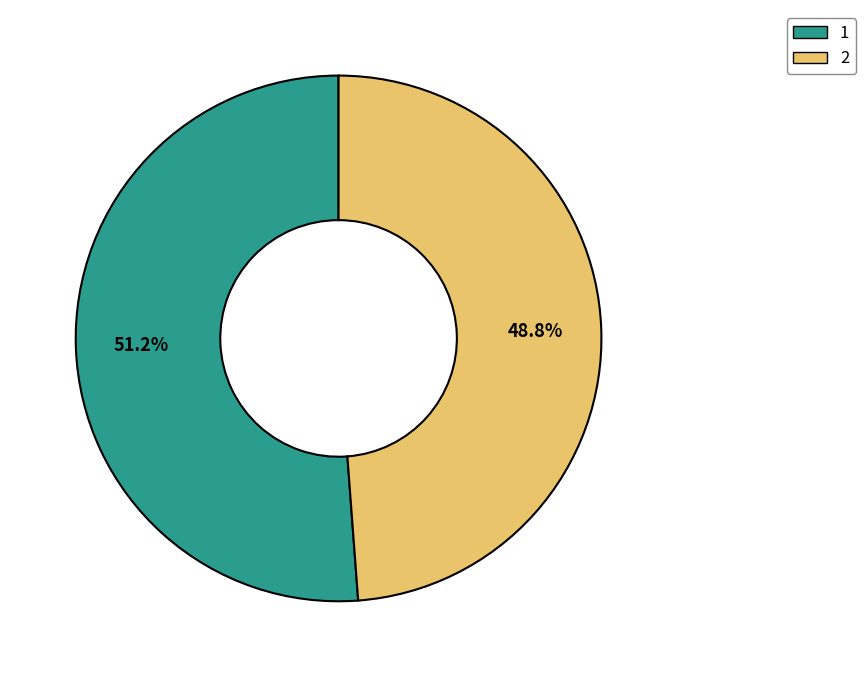

Count the number of slices in the pie.

2